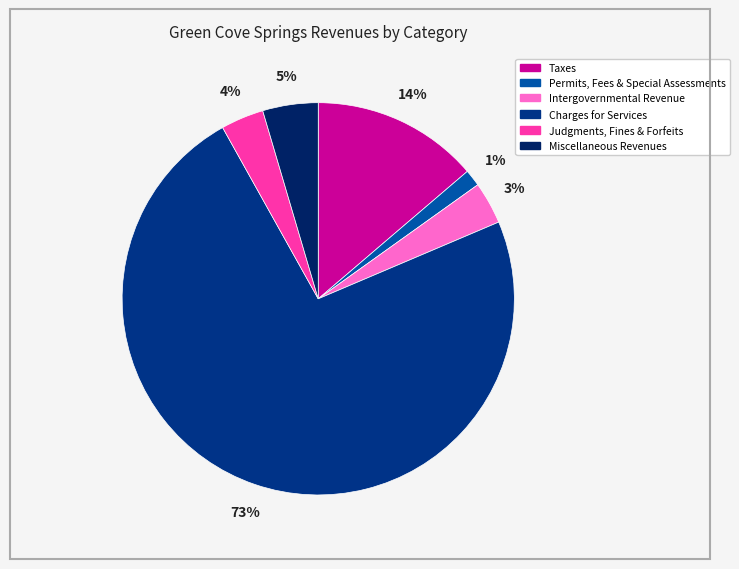

What is the largest slice in the pie chart?

Charges for Services